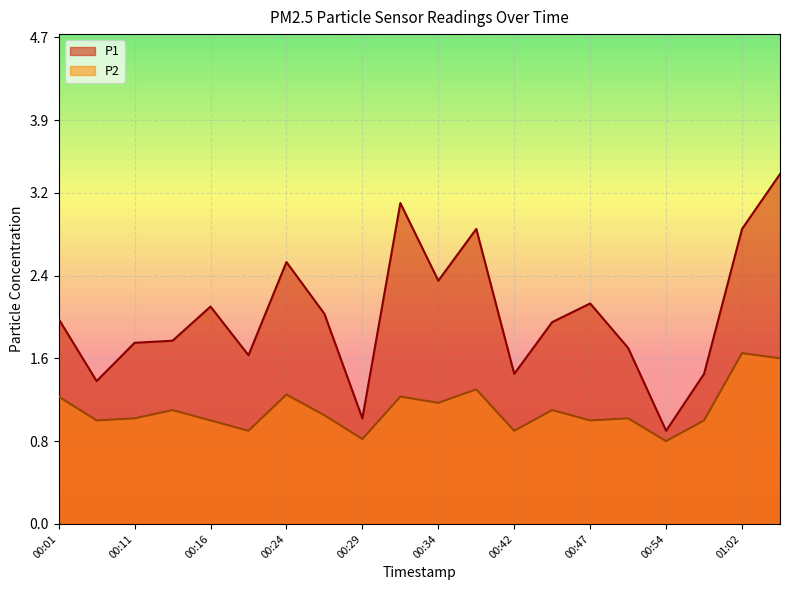

List the series in order of their overall mean, lowest first.

P2, P1